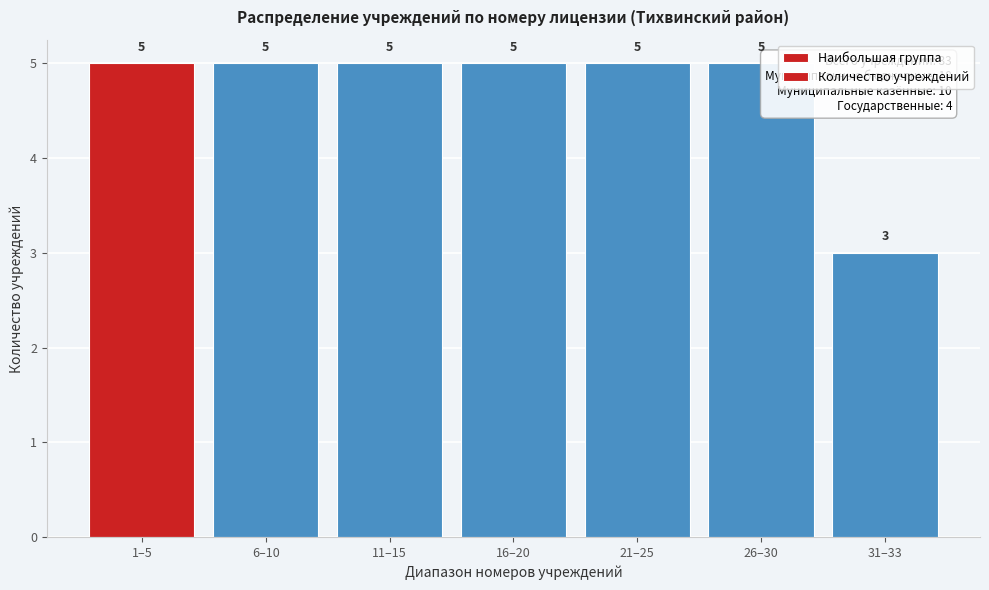

Reading right to left, transcribe all the data shown in this chart.

31–33=3	26–30=5	21–25=5	16–20=5	11–15=5	6–10=5	1–5=5